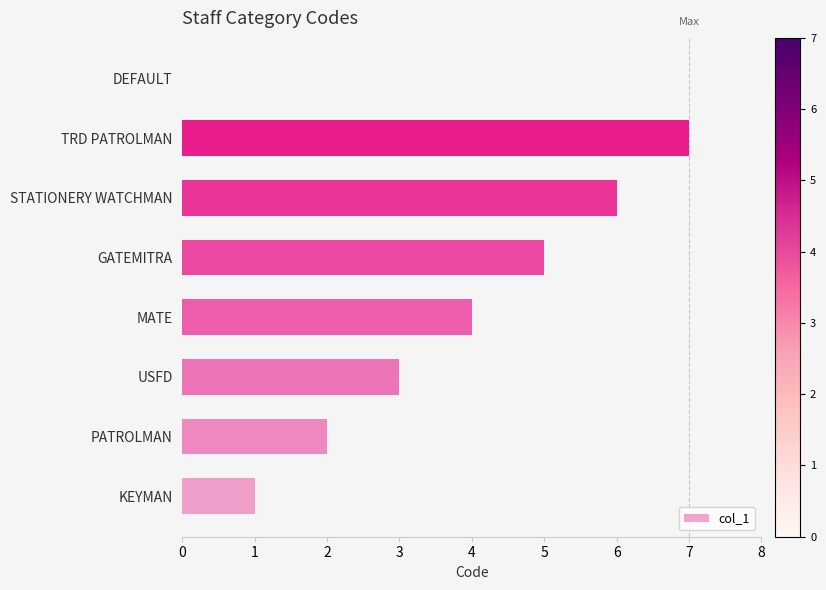

Between KEYMAN and TRD PATROLMAN, which is larger?

TRD PATROLMAN